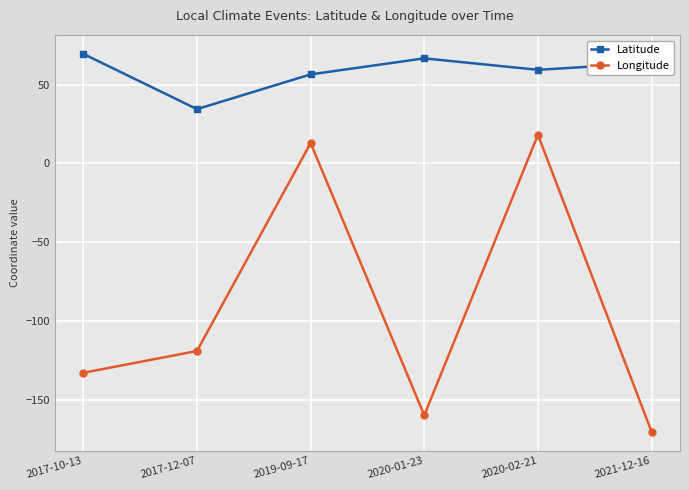

How many series are shown in this chart?

2